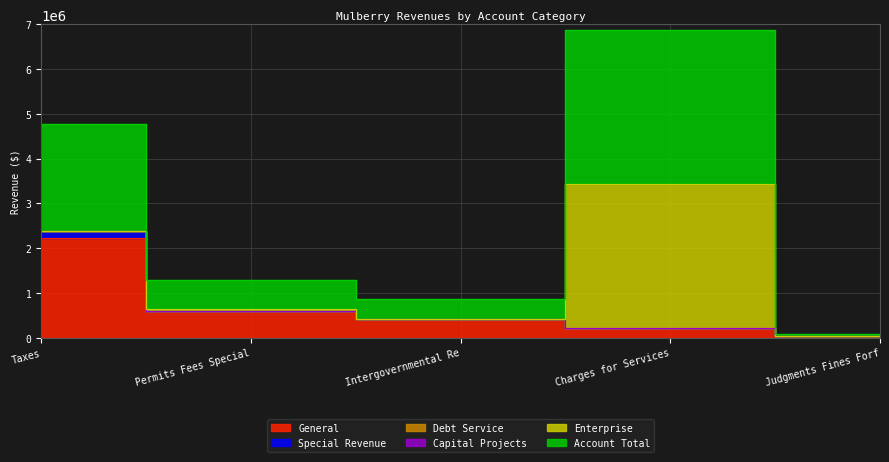

What are all the series names shown in the legend?

General, Special Revenue, Debt Service, Capital Projects, Enterprise, Account Total